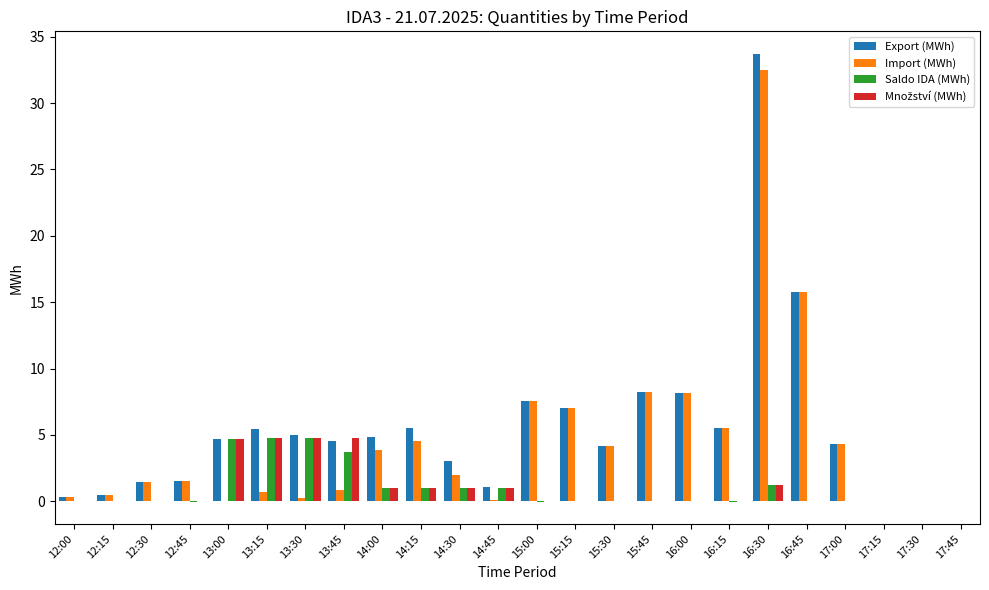

True or false: Saldo IDA (MWh) has a value of 4.8 at 13:30.

True